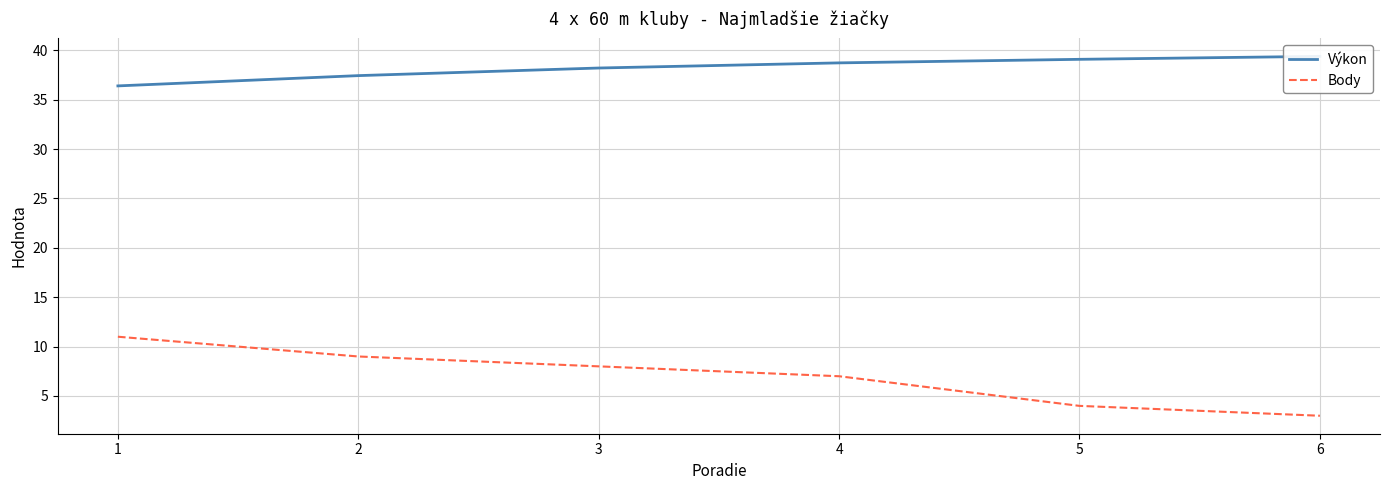

How many series are shown in this chart?

2